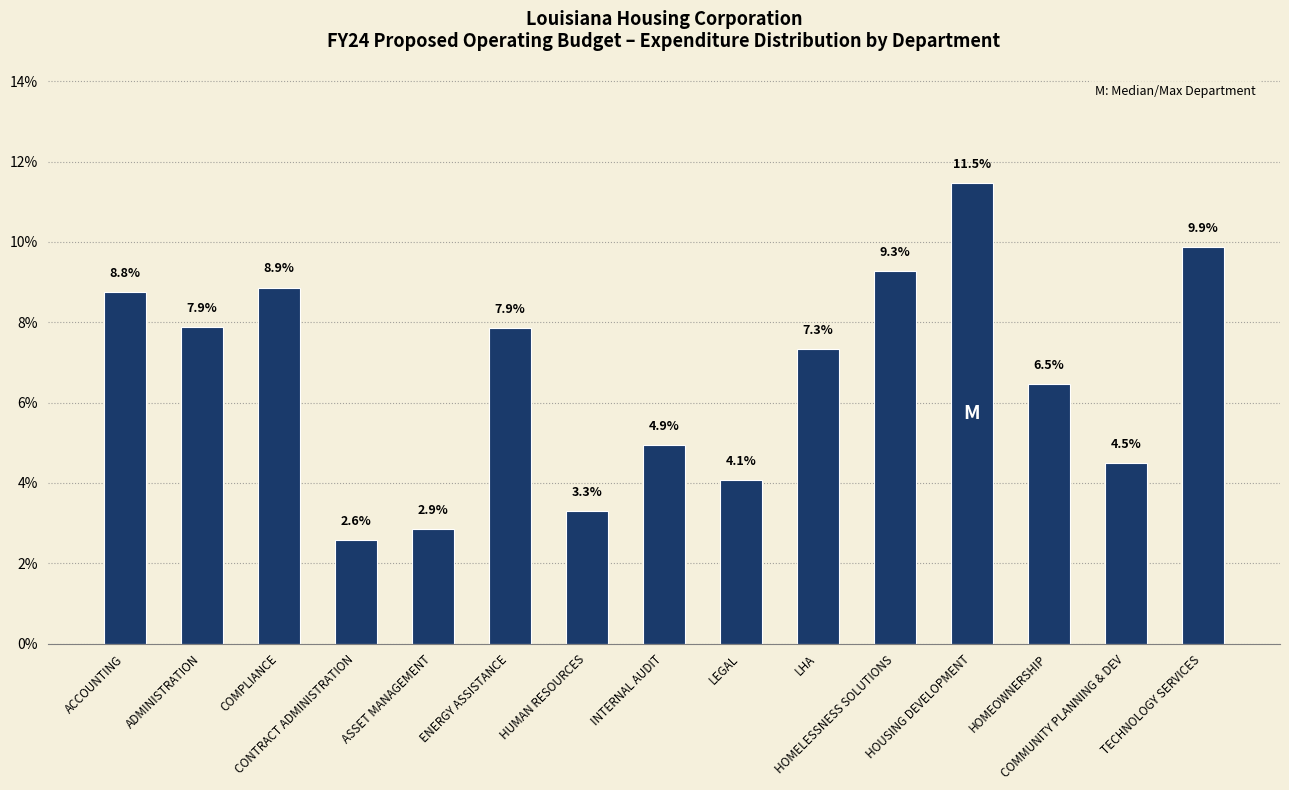

The chart shows a value of 1.9 at COMMUNITY PLANNING & DEV. True or false?

False